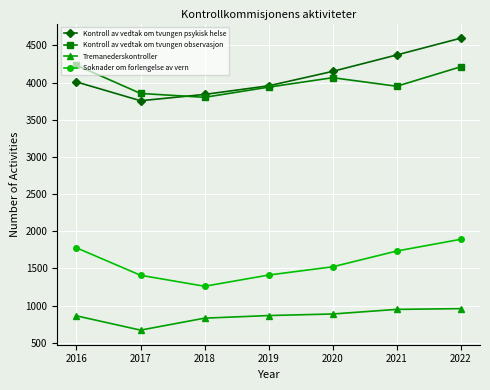

Does the chart have visible grid lines?

Yes